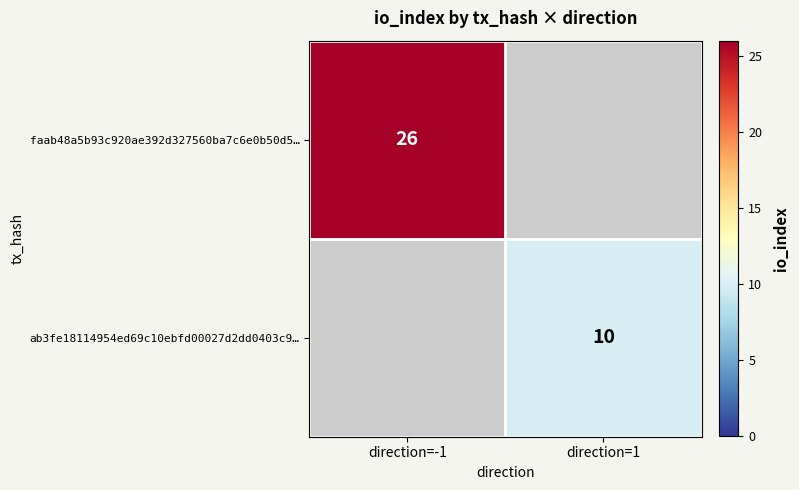

The faab48a5b93c920ae392d327560ba7c6e0b50d5… series shows 26 at direction=-1. True or false?

True